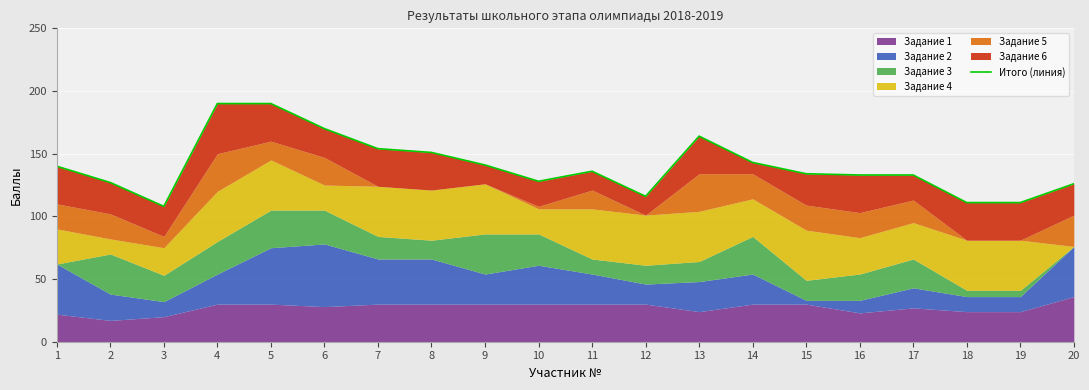

How many points are higher than both their immediate neighbors (excluding endpoints)?

2